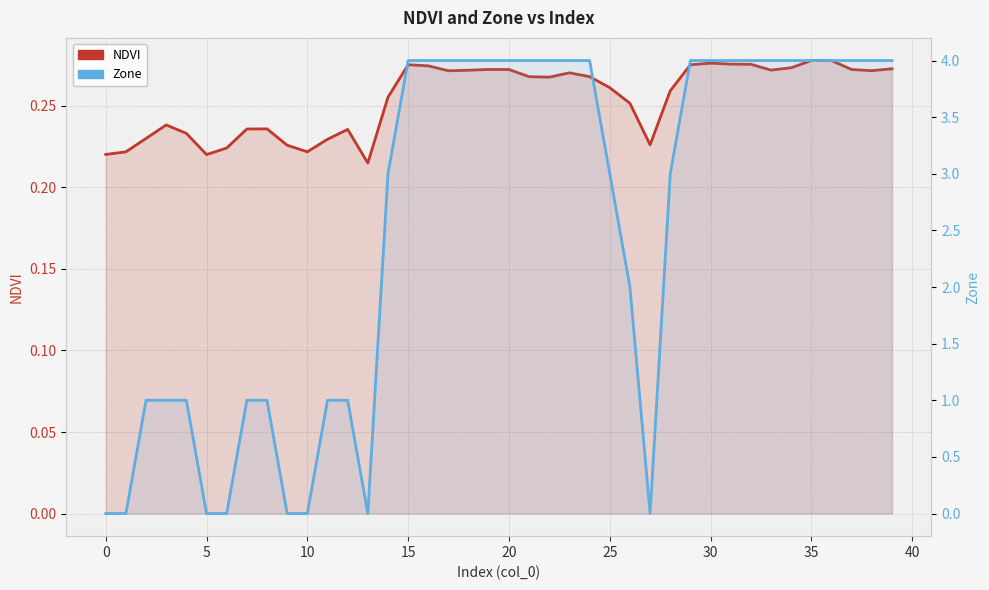

Rank the series at 34 from lowest to highest value.

NDVI, Zone